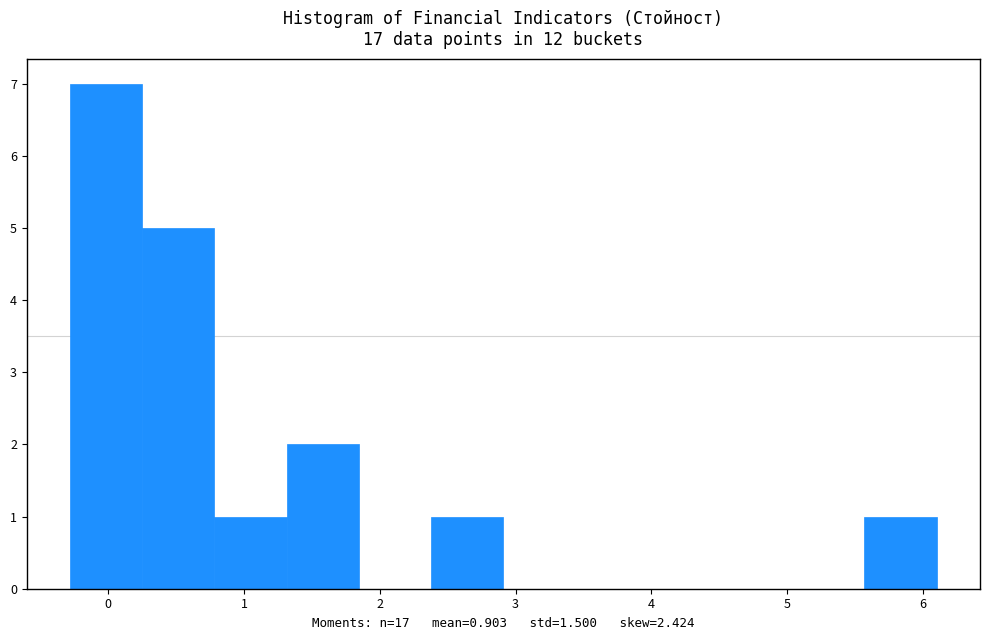

Reading left to right, list every bar in this chart as the range it spans on the x-axis followed by its height. Neither the bar edges nor the heights are printed on the chart, so give them approximately, as read against the axes.

-0.3 to 0.2: 7
0.2 to 0.8: 5
0.8 to 1.3: 1
1.3 to 1.8: 2
1.8 to 2.4: 0
2.4 to 2.9: 1
2.9 to 3.4: 0
3.4 to 4.0: 0
4.0 to 4.5: 0
4.5 to 5.0: 0
5.0 to 5.6: 0
5.6 to 6.1: 1